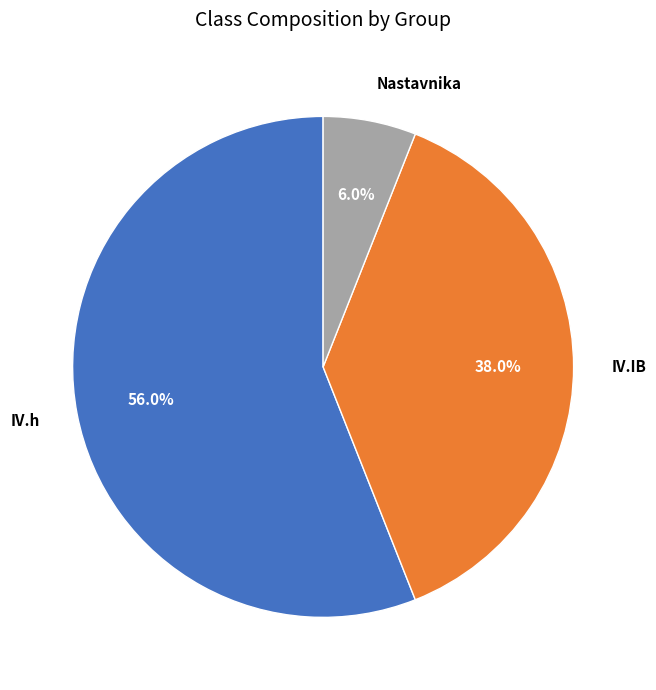

Which slice is the smallest?

Nastavnika